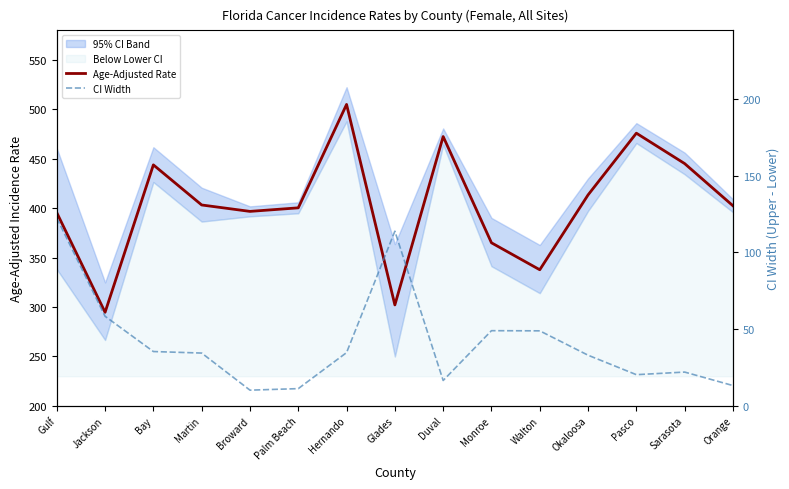

In Age-Adjusted Rate, how many points are higher than both neighbors (excluding endpoints)?

4